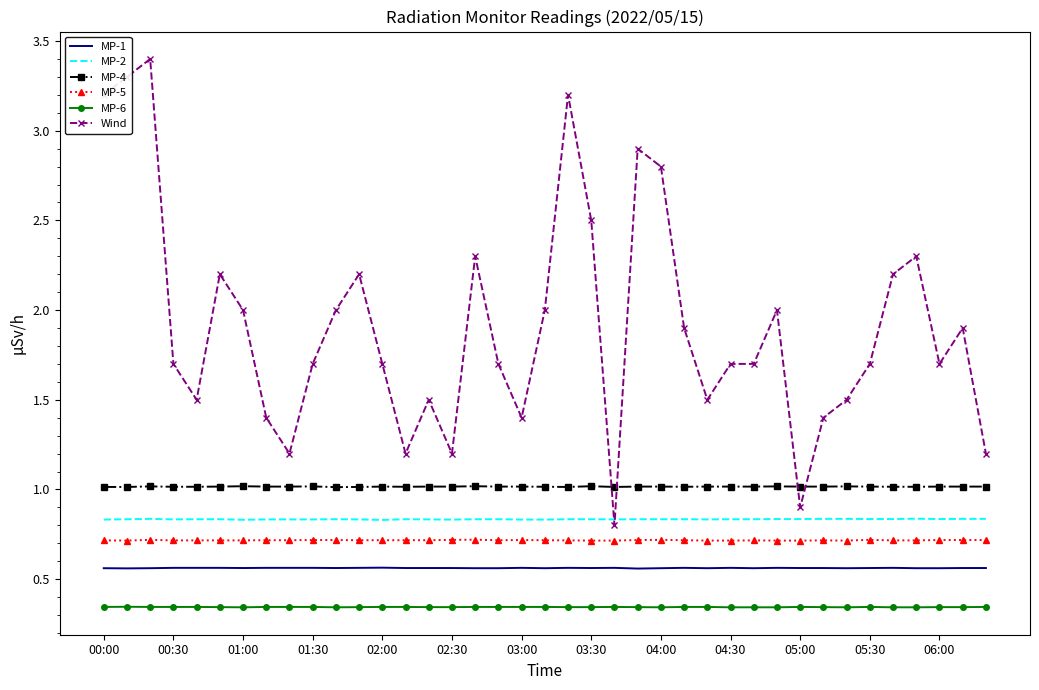

What is the maximum value for Wind?

3.4